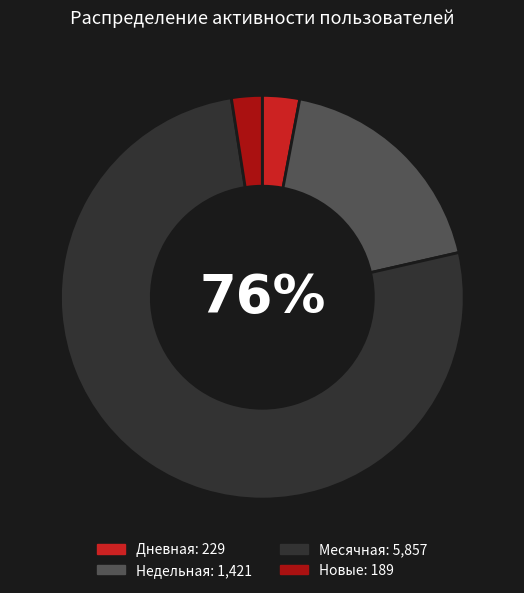

How many segments does this pie chart have?

4